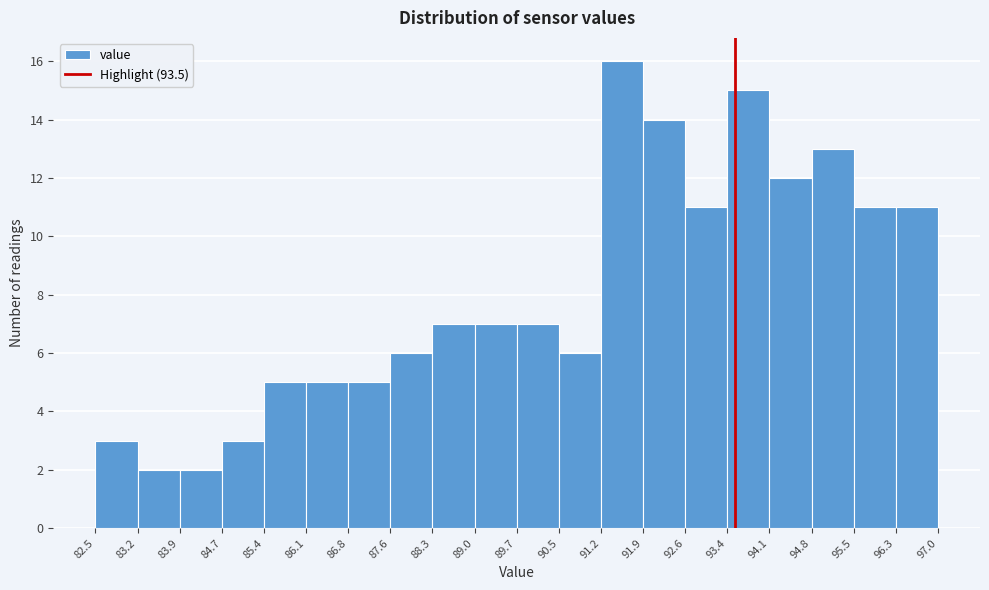

Which range on the x-axis has the tallest bar?

91.2 to 91.9